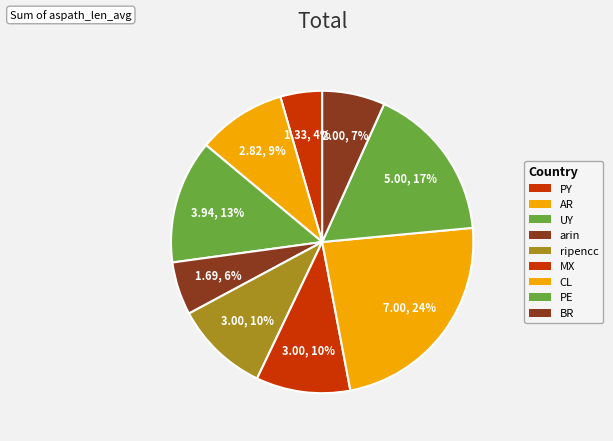

True or false: MX accounts for 3% of the total.

False